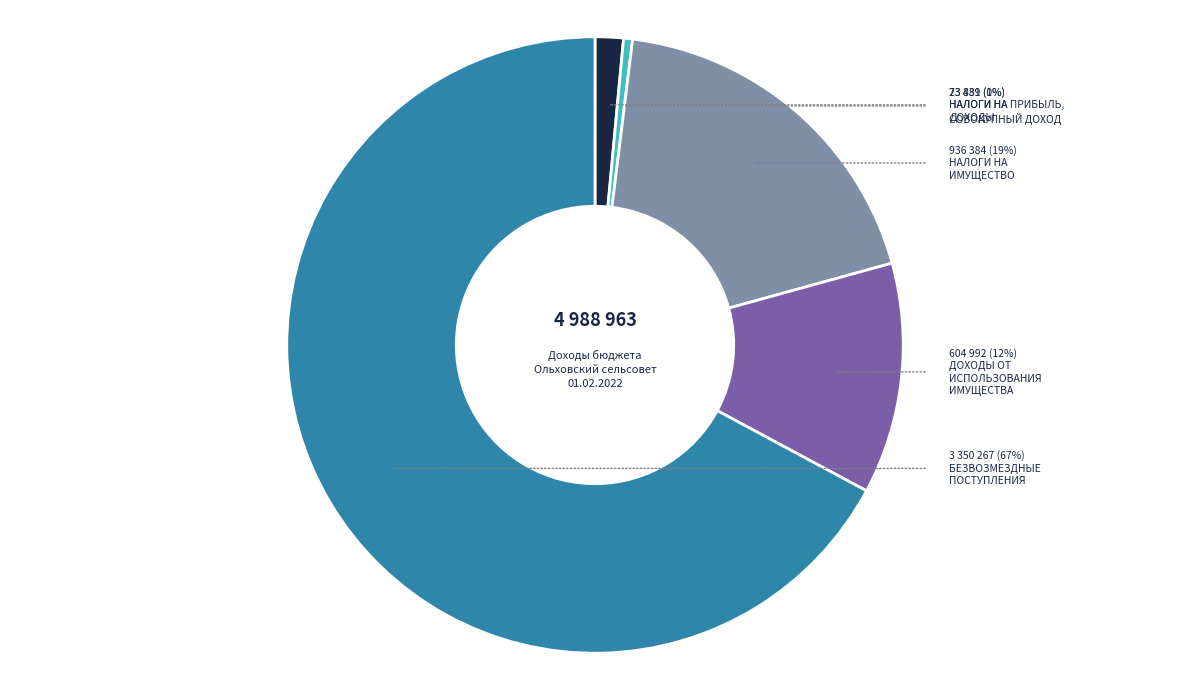

To the nearest percent, what is the combined percentage of НАЛОГИ НА ИМУЩЕСТВО and ДОХОДЫ ОТ ИСПОЛЬЗОВАНИЯ ИМУЩЕСТВА?

31%